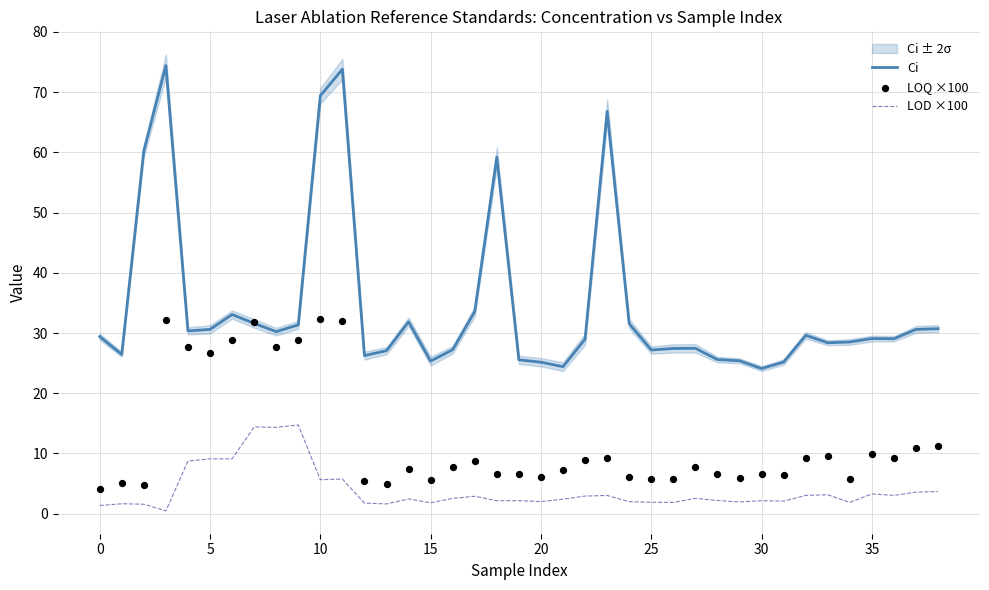

The value of Ci at 0 is 6.0. True or false?

False